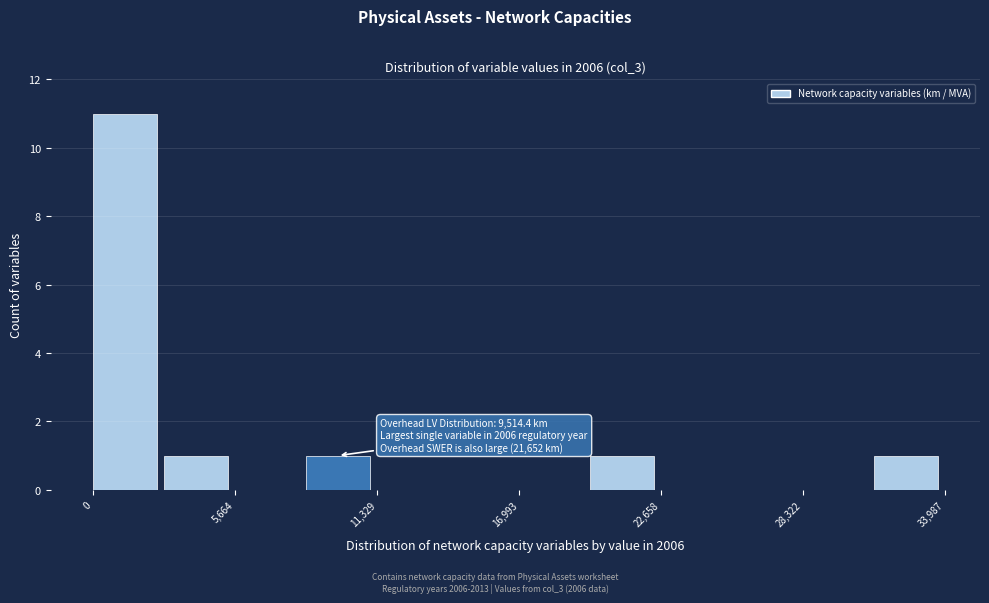

Around what value on the x-axis is the tallest bar? Give the approximate position of its centre, as read against the axis.

1000